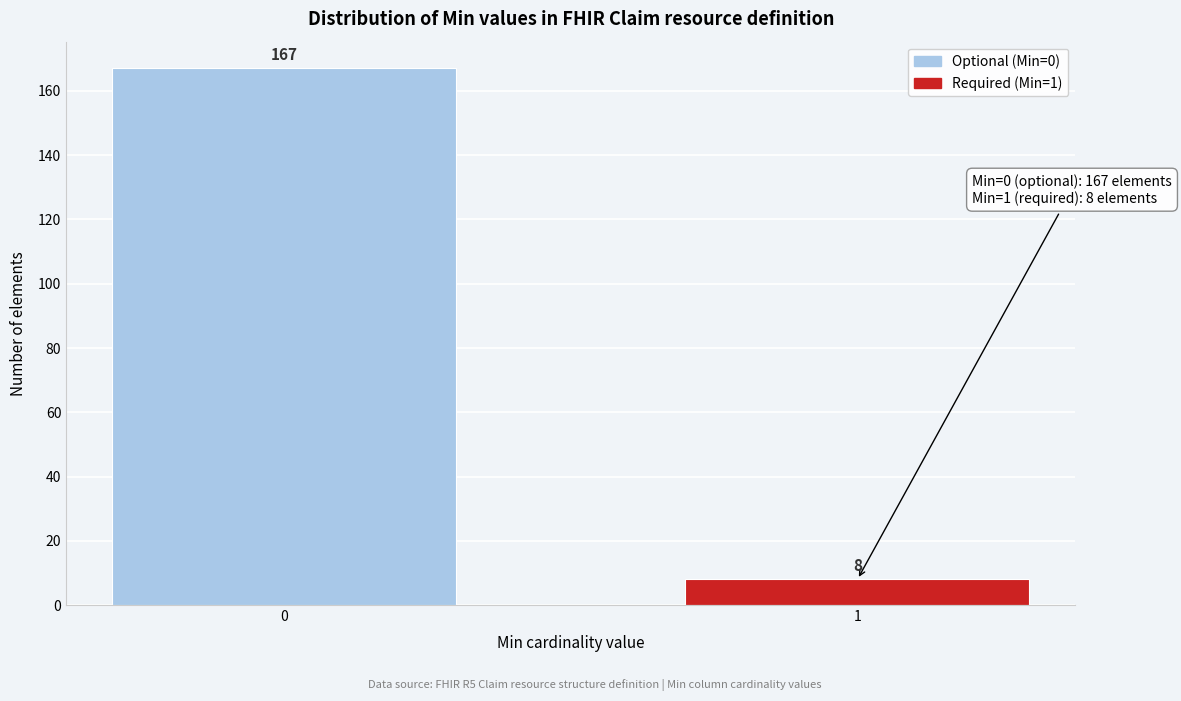

Reading right to left, transcribe all the data shown in this chart.

8	167